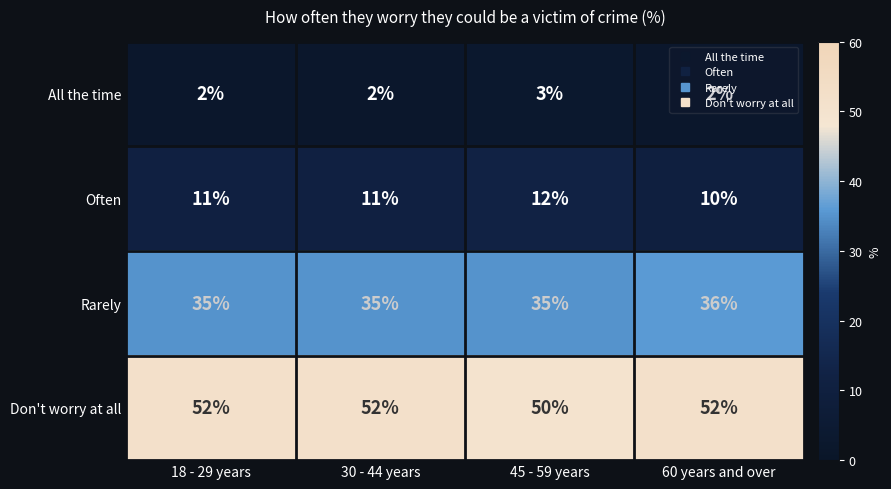

Is the value of All the time at 30 - 44 years greater than the value of Don't worry at all at 60 years and over?

No